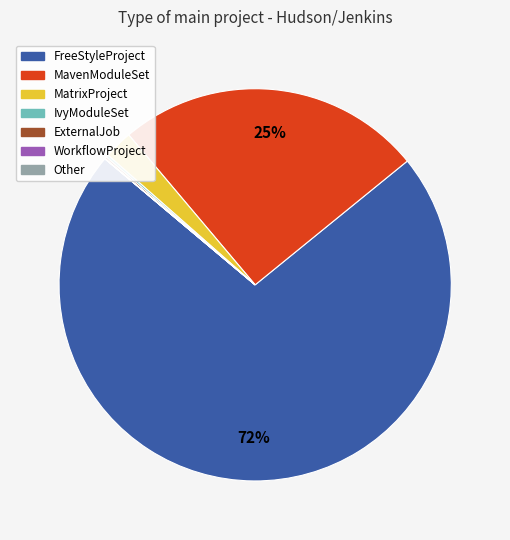

What is the largest slice in the pie chart?

FreeStyleProject